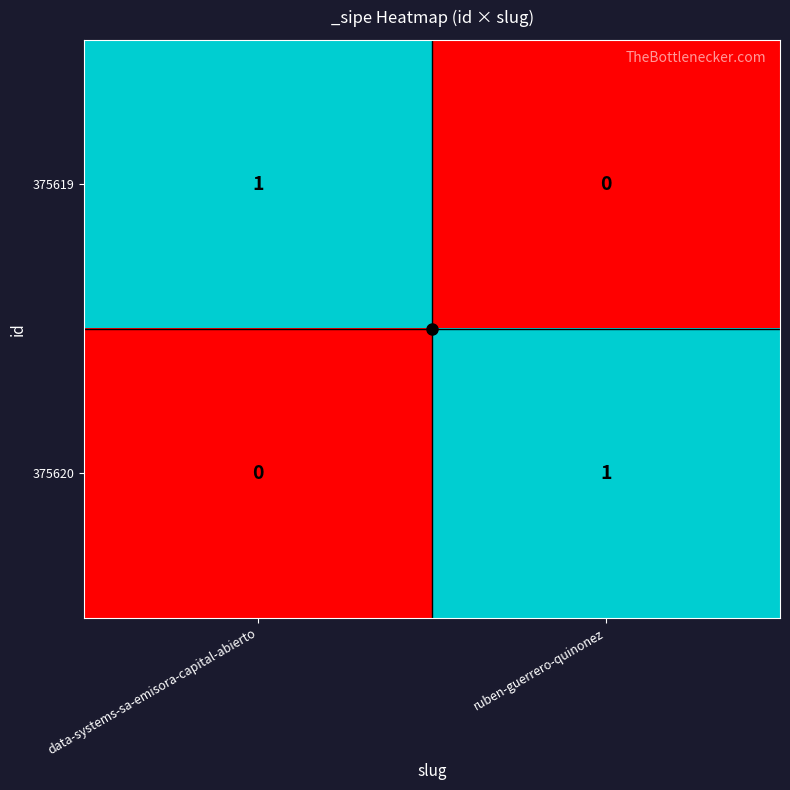

The 375619 series shows 1 at data-systems-sa-emisora-capital-abierto. True or false?

True